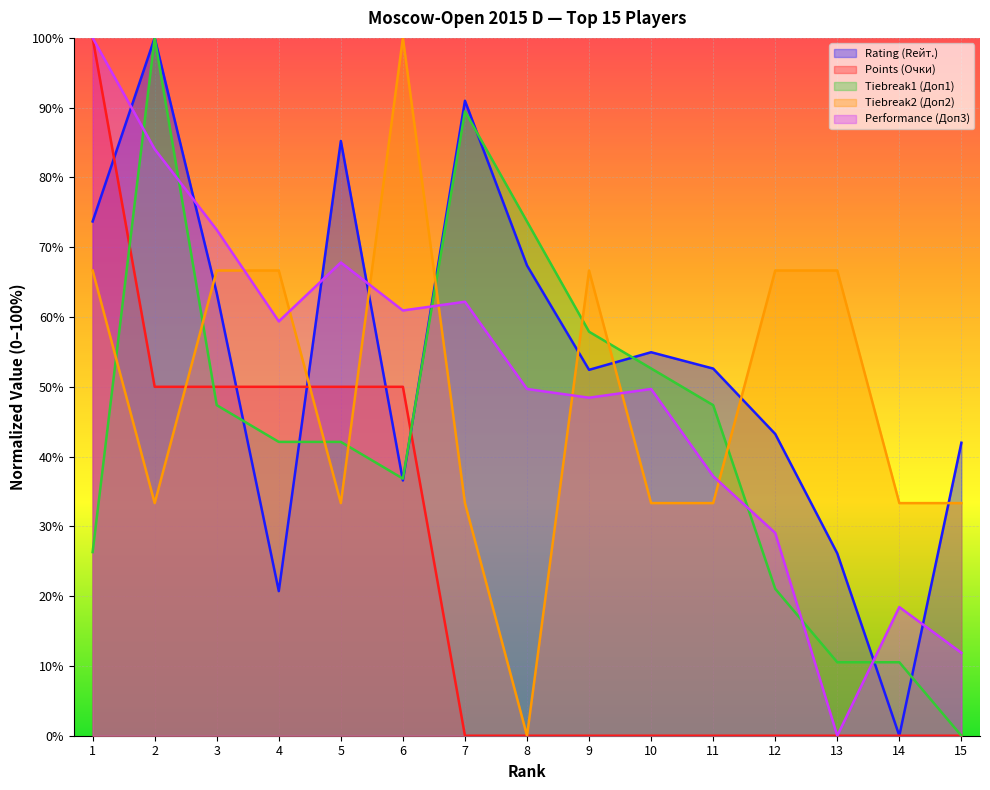

True or false: Tiebreak2 (Доп2) has a value of 33.3 at 10.

True